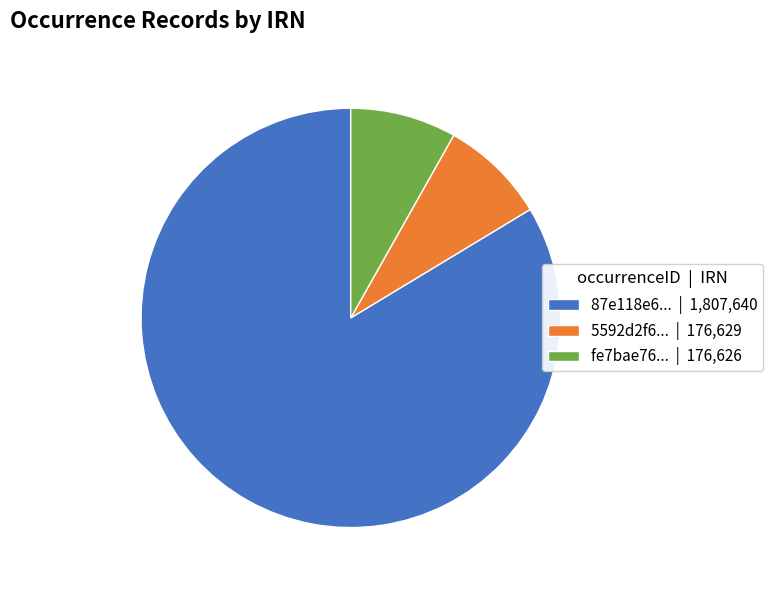

Do fe7bae76... | 176,626 and 87e118e6... | 1,807,640 together represent more than half of the pie?

Yes